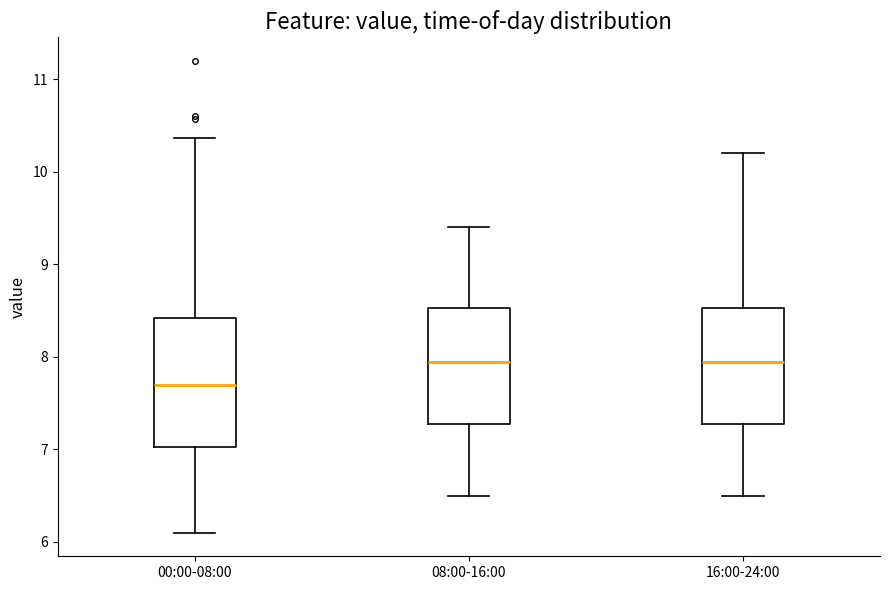

Which box has the lowest median line?

00:00-08:00